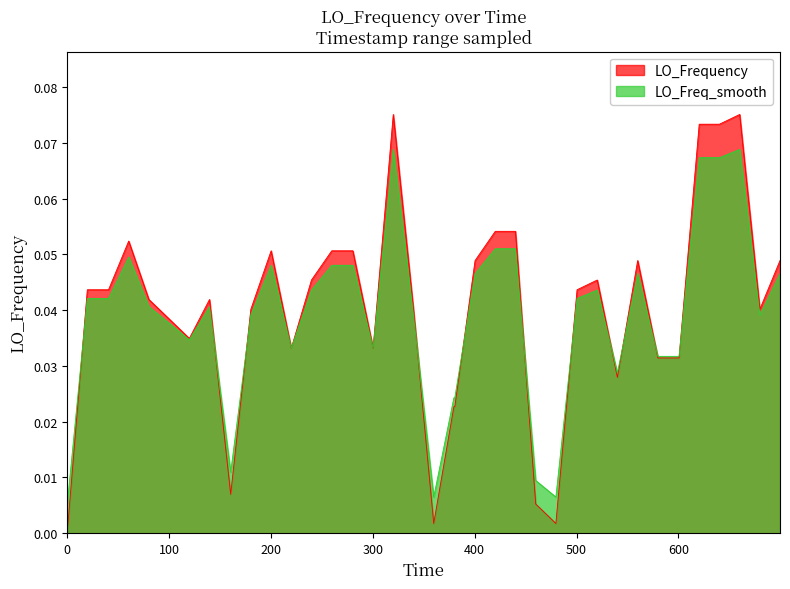

What is the value of the 37th point from the left?

0.1